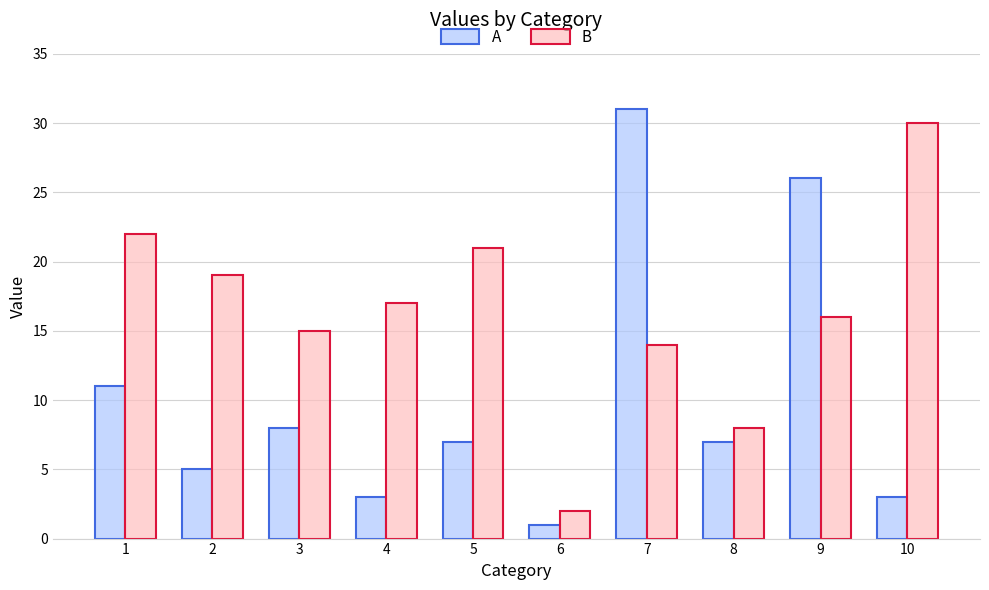

Where is B nearest to the value 16?

9